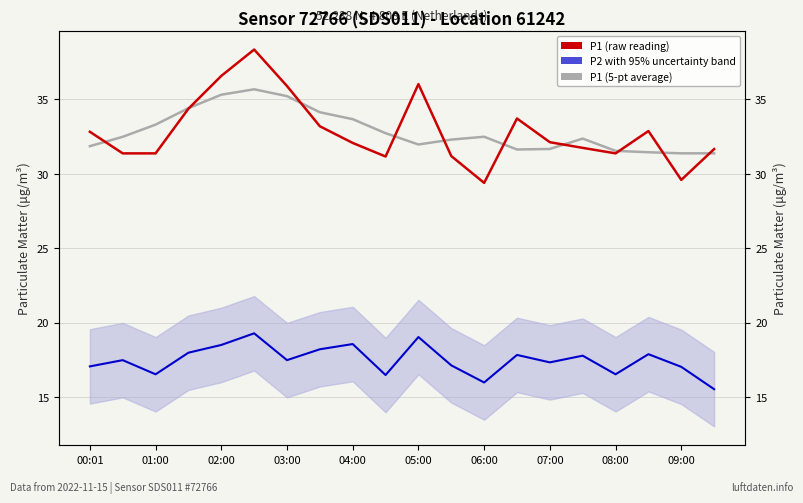

Reading right to left, what are all the values shown in this chart?

P1 (5-pt average): 31.4	31.4	31.5	31.5	32.4	31.7	31.6	32.5	32.3	32.0	32.7	33.7	34.1	35.2	35.7	35.3	34.4	33.3	32.5	31.9
P2 with 95% uncertainty band: 15.6	17.1	17.9	16.6	17.8	17.4	17.9	16.0	17.1	19.1	16.5	18.6	18.2	17.5	19.3	18.5	18.0	16.6	17.5	17.1
P1 (raw reading): 31.7	29.6	32.9	31.4	31.8	32.1	33.7	29.4	31.2	36.0	31.2	32.1	33.2	35.9	38.4	36.6	34.4	31.4	31.4	32.8